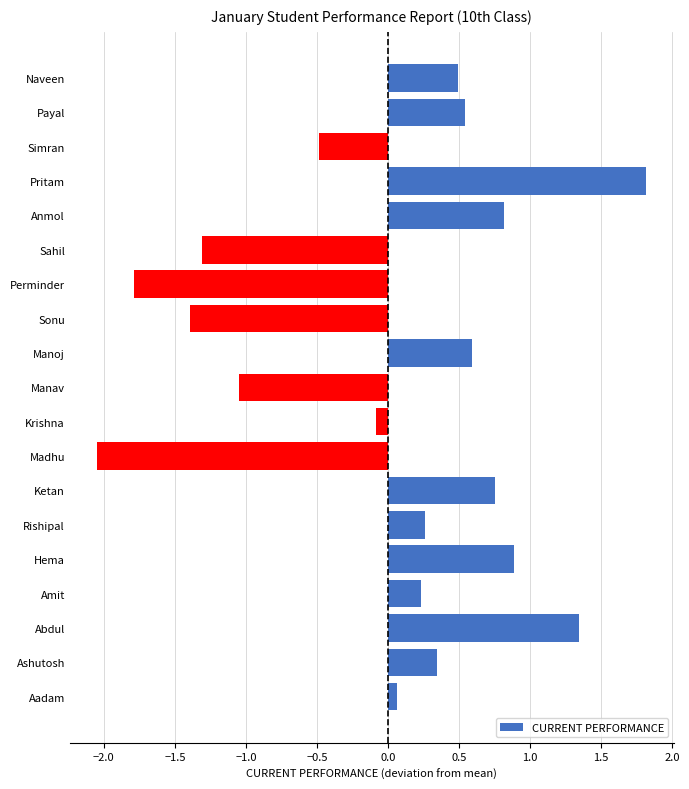

What is the maximum value shown in the chart?

1.8